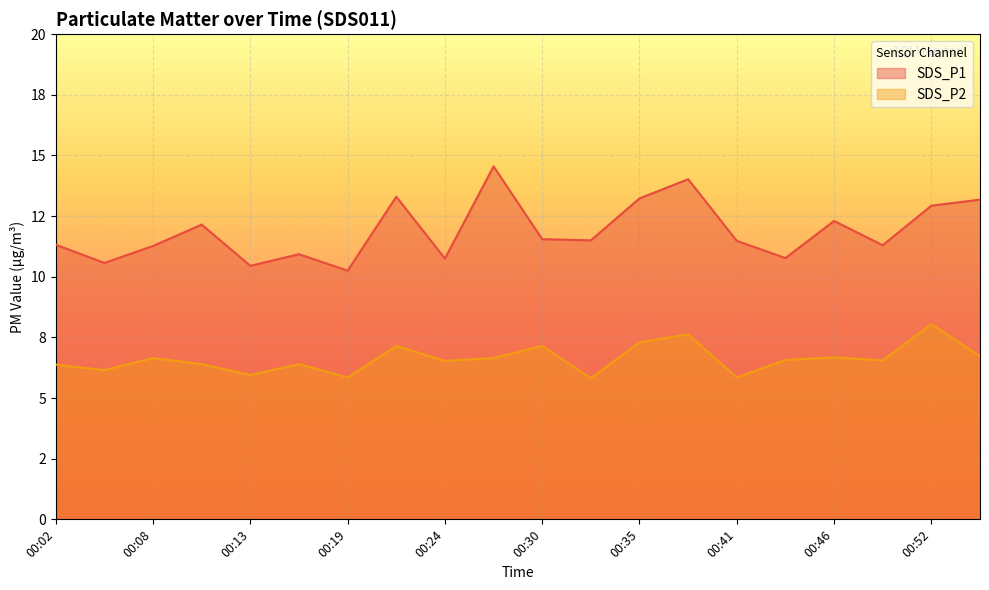

Where is the first local minimum for SDS_P1?

00:05